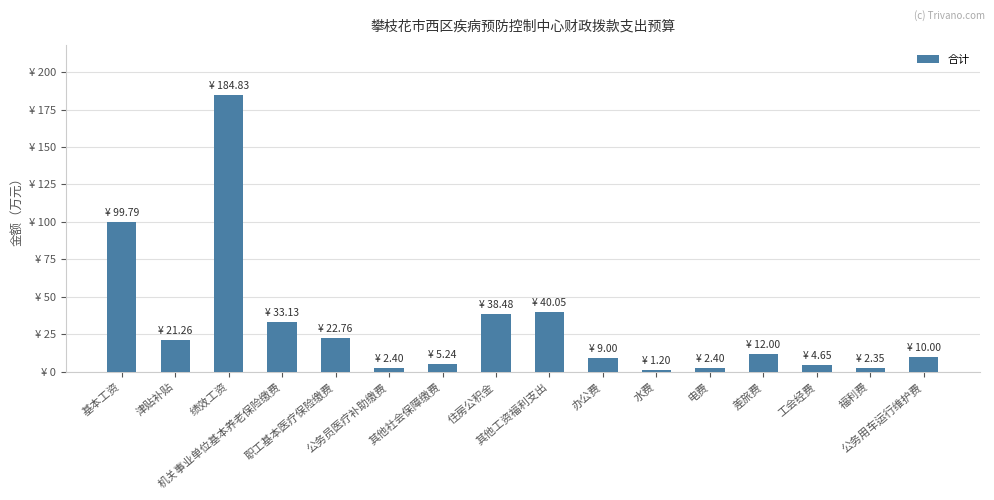

What is the ratio of the value at 机关事业单位基本养老保险缴费 to the value at 差旅费?

2.8